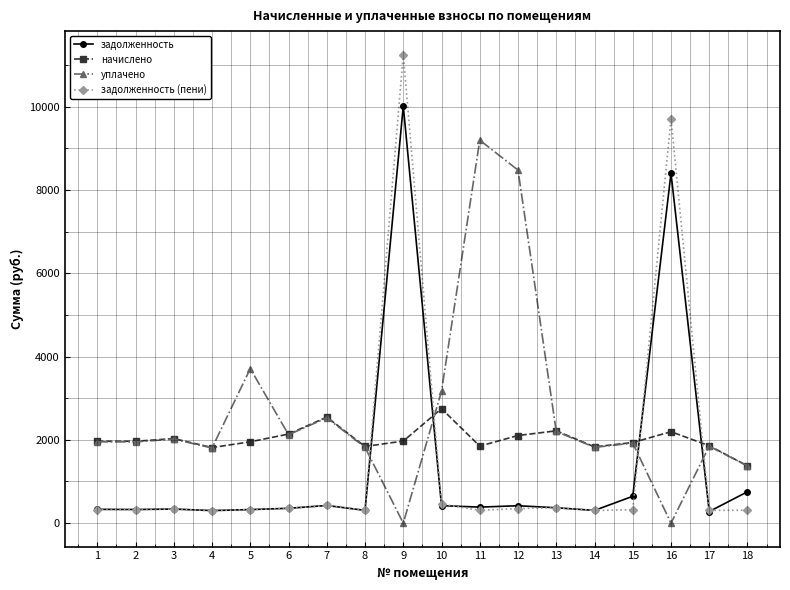

What is the total value across all series at 14?

4261.2